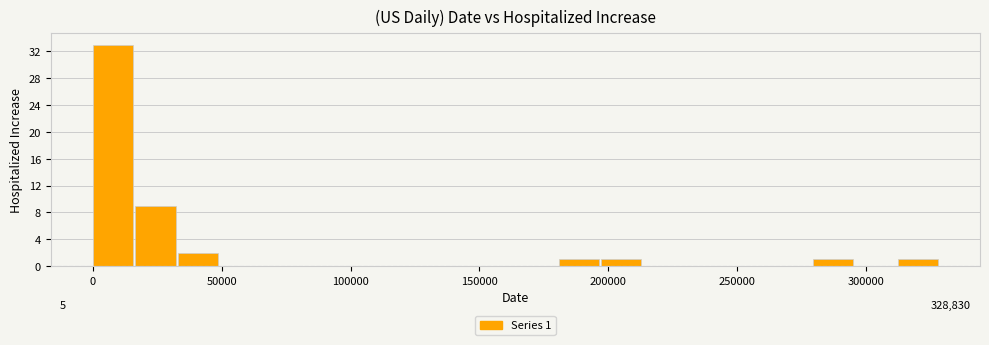

Read against the x-axis, roughly where is the centre of the tallest bar?

10000